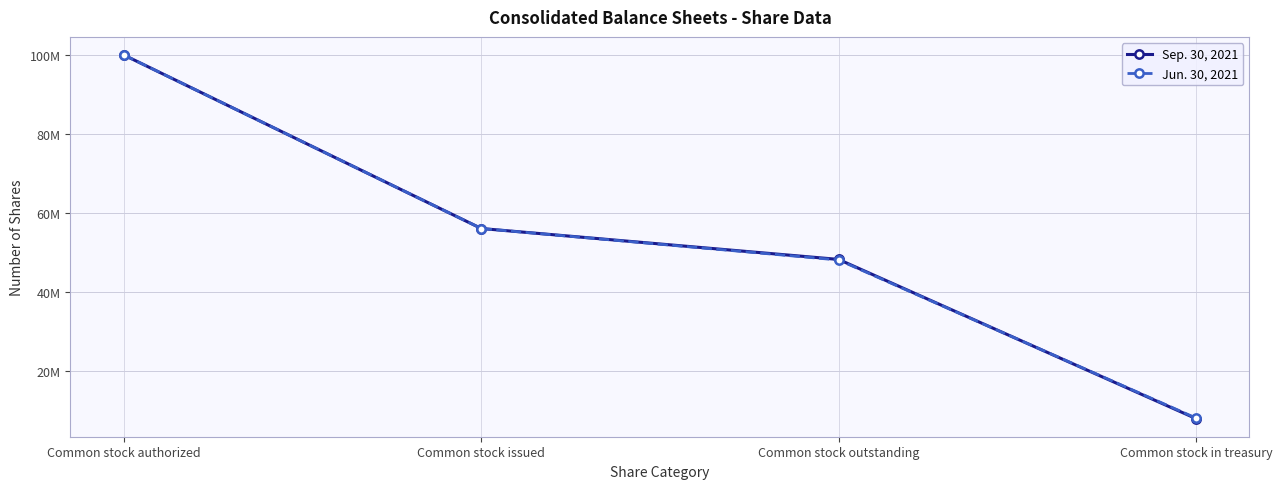

Reading left to right, list all the values displayed in this chart.

Sep. 30, 2021: Common stock authorized=100000000	Common stock issued=56024619	Common stock outstanding=48187028	Common stock in treasury=7837591
Jun. 30, 2021: Common stock authorized=100000000	Common stock issued=56024619	Common stock outstanding=48040676	Common stock in treasury=7983943